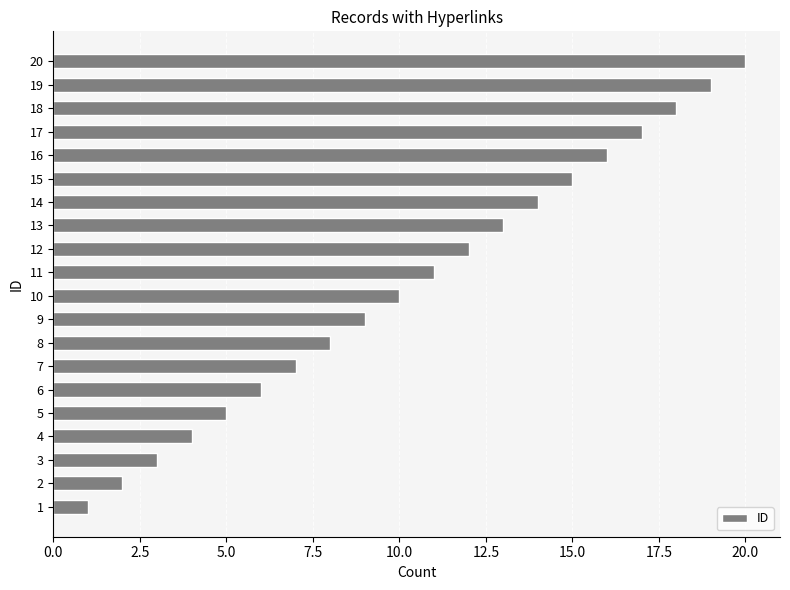

What is the change in value from 11 to 13?

+2